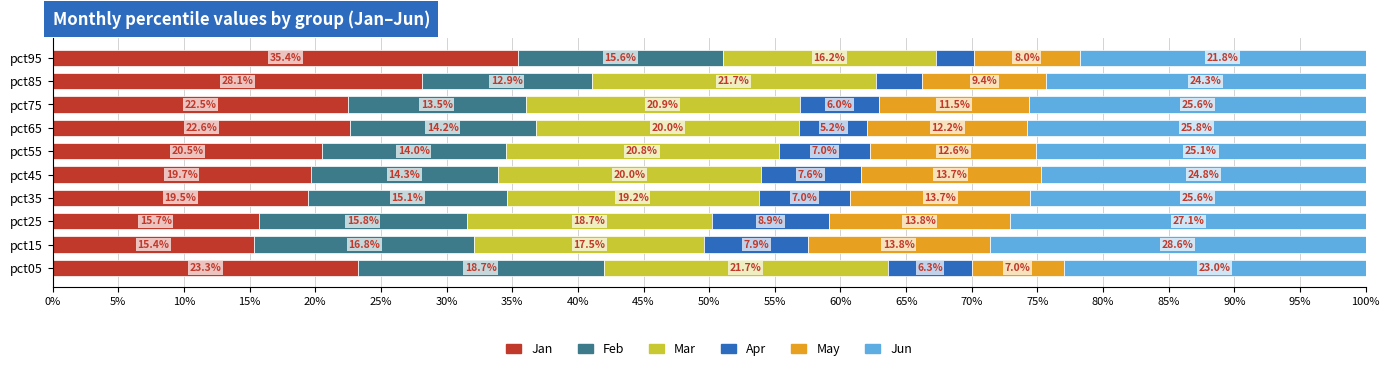

What are all the series names shown in the legend?

Jan, Feb, Mar, Apr, May, Jun